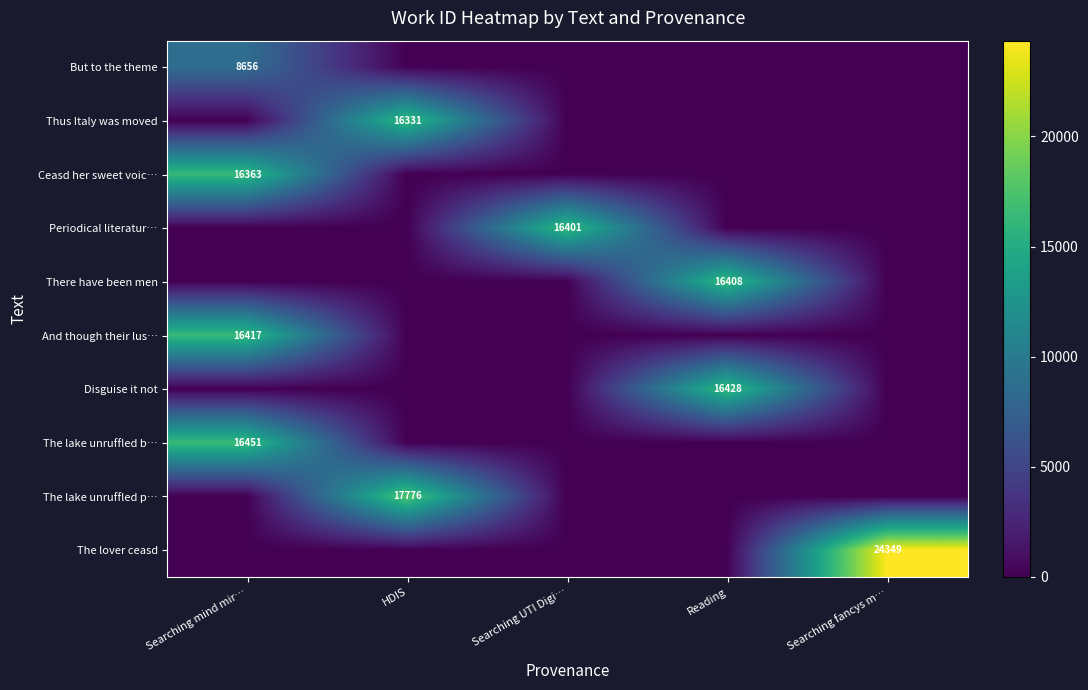

The And though their lus… series shows 25901 at Searching mind mir…. True or false?

False